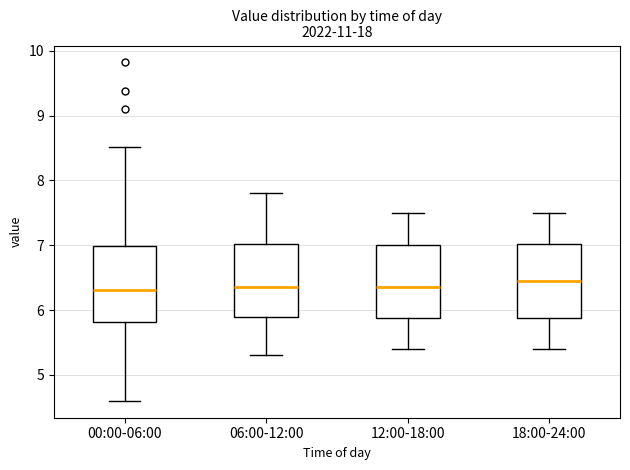

Reading left to right, transcribe this box plot: for each box, give where its median line is, the range the box spans, and where its two whiskers end, as read against the y-axis. The values are not printed on the chart, so give them approximately, as read against the axis.

00:00-06:00: median 6.3, box 5.8 to 7.0, whiskers 4.6 to 8.5
06:00-12:00: median 6.4, box 5.9 to 7.0, whiskers 5.3 to 7.8
12:00-18:00: median 6.4, box 5.9 to 7.0, whiskers 5.4 to 7.5
18:00-24:00: median 6.5, box 5.9 to 7.0, whiskers 5.4 to 7.5